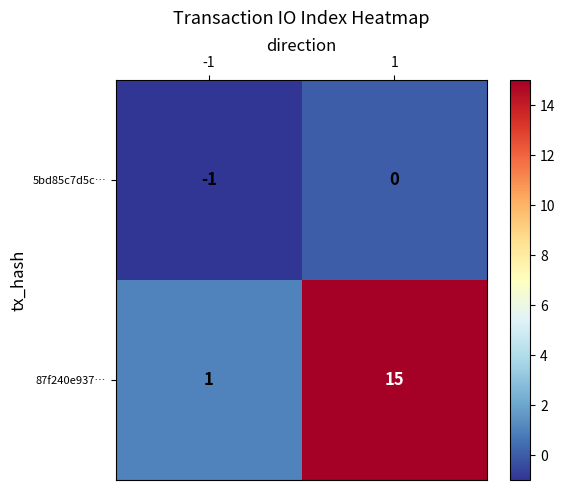

Which series changed the most between -1 and 1?

87f240e937…